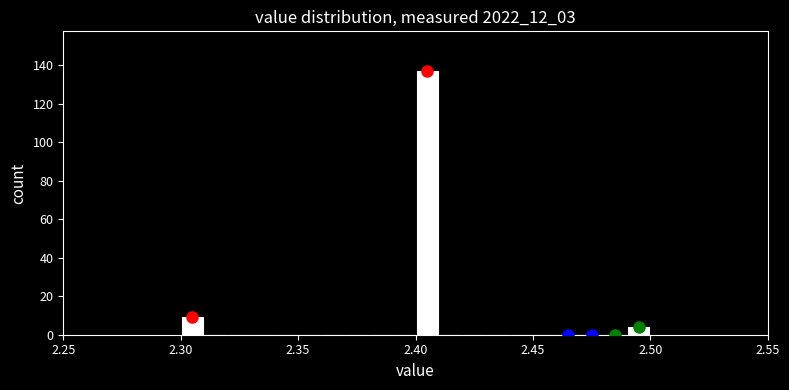

Read against the x-axis, roughly where is the centre of the tallest bar?

2.405